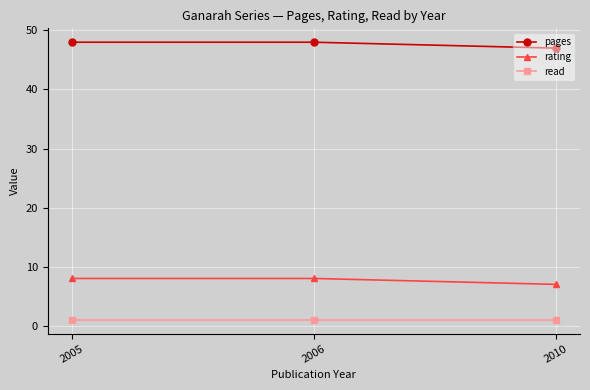

What is the lowest value of the rating series?

7